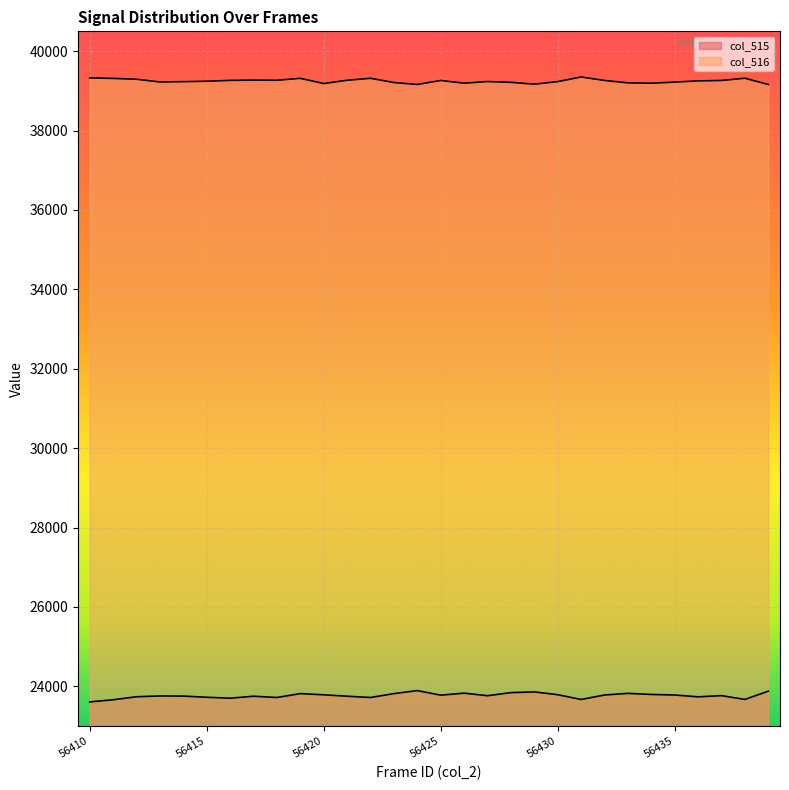

What is the sum of the col_515 values at 56414 and 56434?

47549